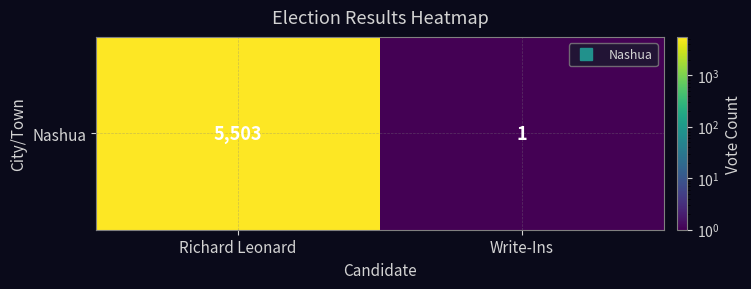

What is the difference between the maximum and minimum values?

5502